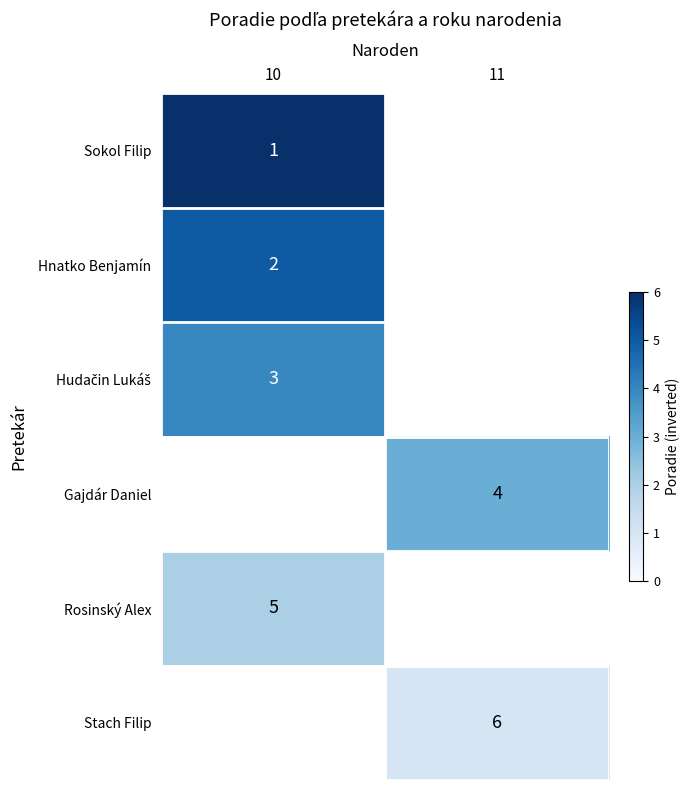

True or false: Stach Filip has a value of 6 at 11.

True